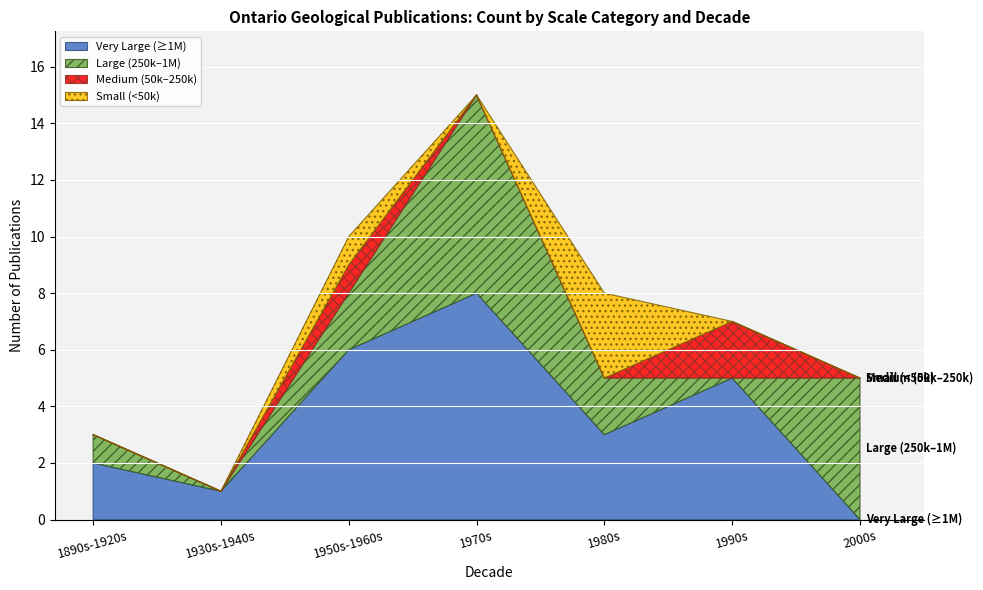

What is the total value across all series at 1890s-1920s?

3